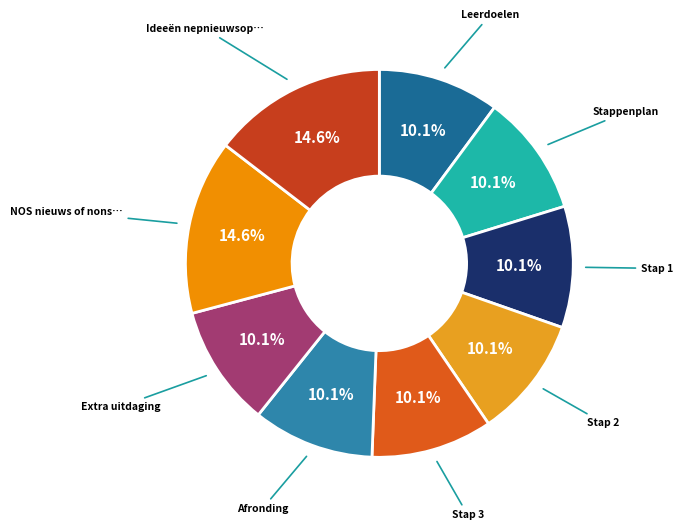

How many slices are in this pie chart?

9